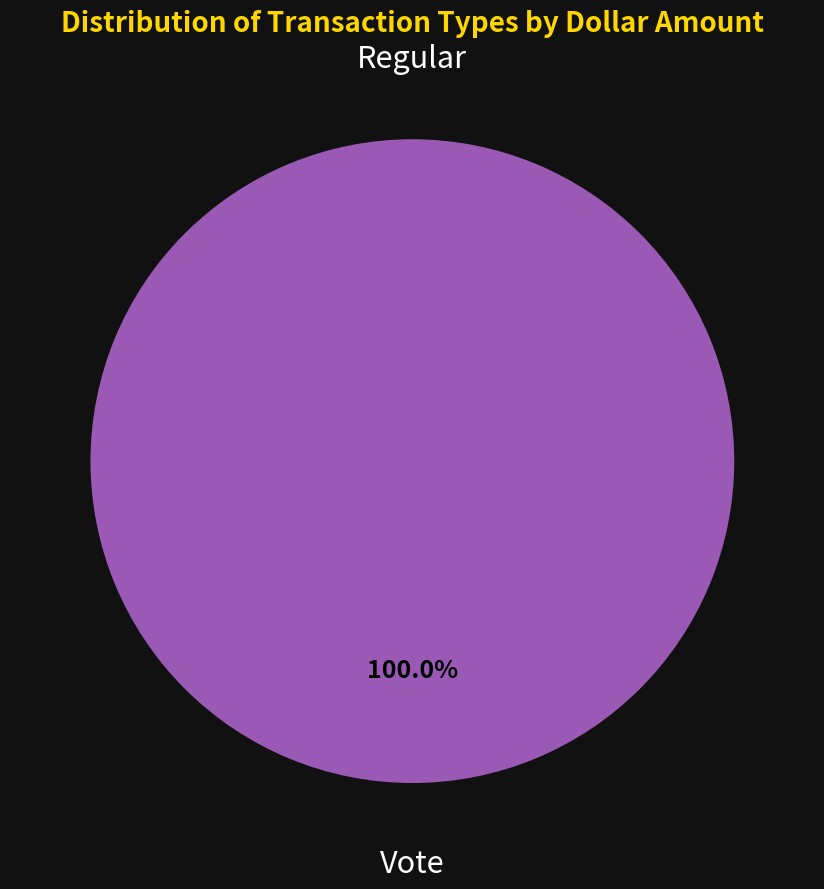

Which category accounts for the majority?

Vote